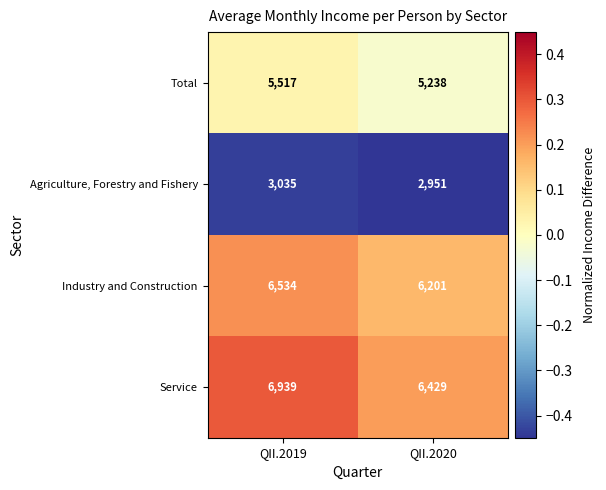

At which category is the sum across all series the highest?

QII.2019